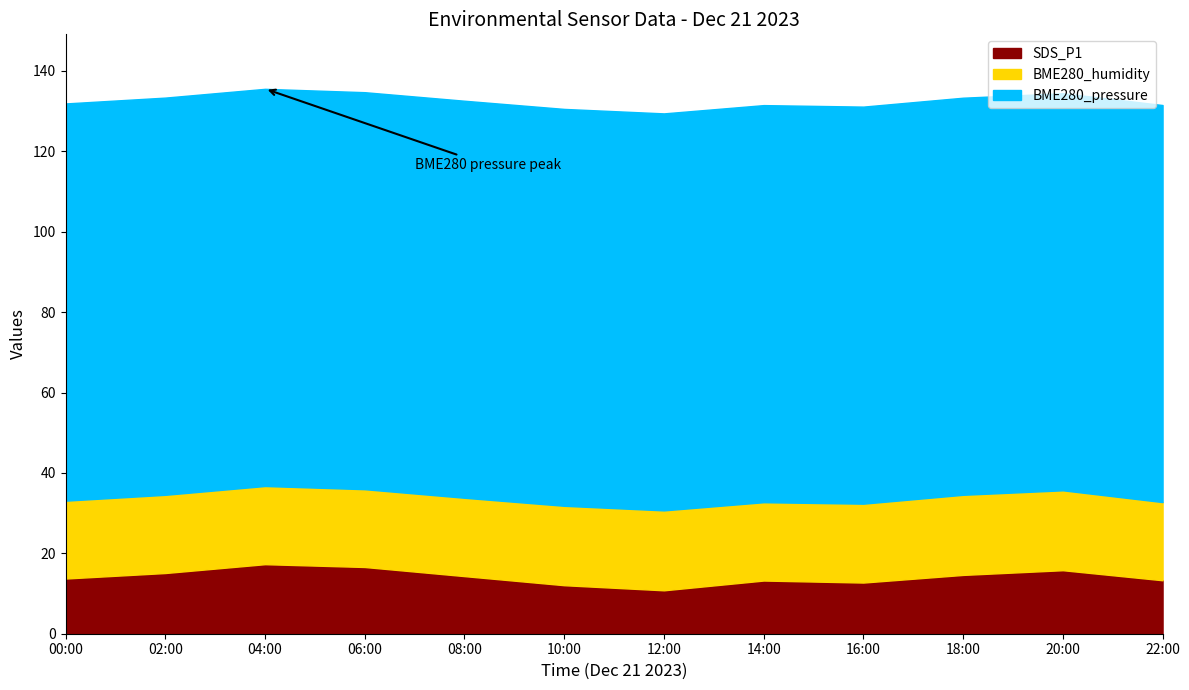

Rank the categories by BME280_humidity value from lowest to highest.

06:00, 00:00, 22:00, 04:00, 02:00, 14:00, 08:00, 16:00, 10:00, 20:00, 12:00, 18:00